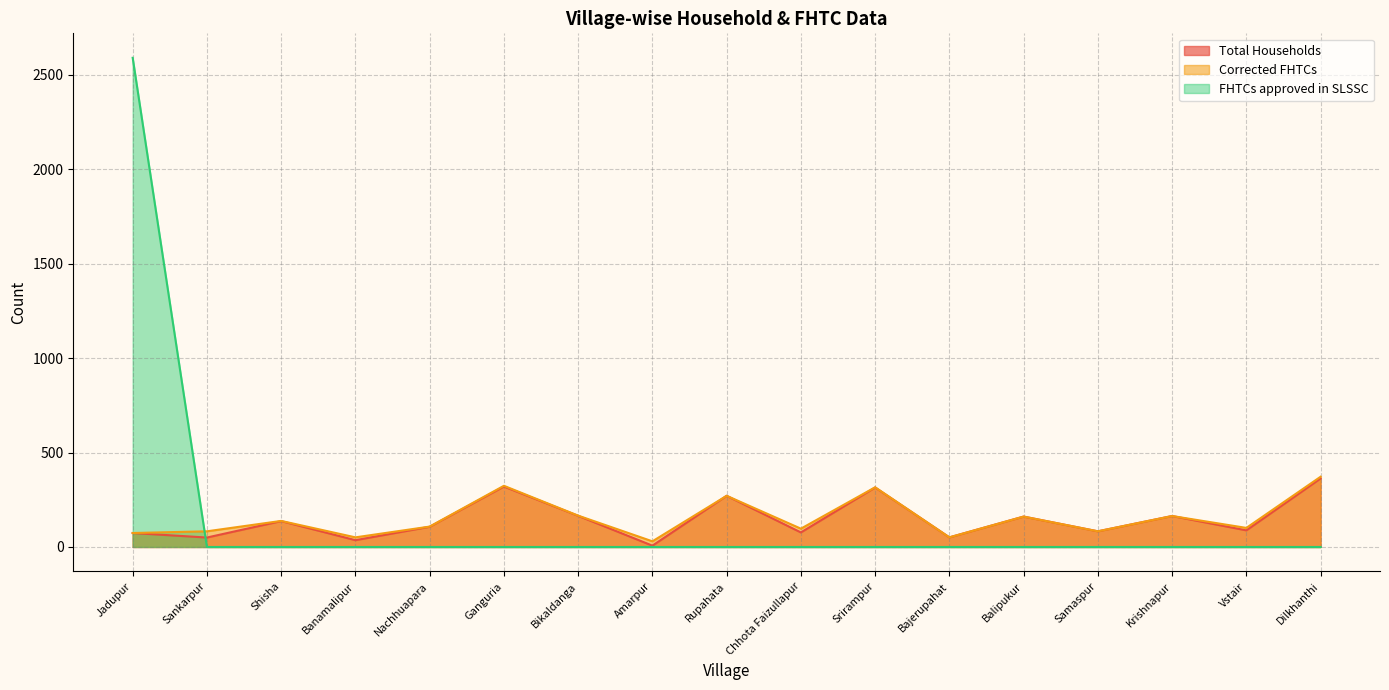

List the labels in order of FHTCs approved in SLSSC value, smallest first.

Sankarpur, Shisha, Banamalipur, Nachhuapara, Ganguria, Bikaldanga, Amarpur, Rupahata, Chhota Faizullapur, Srirampur, Bajerupahat, Balipukur, Samaspur, Krishnapur, Vstair, Dilkhanthi, Jadupur